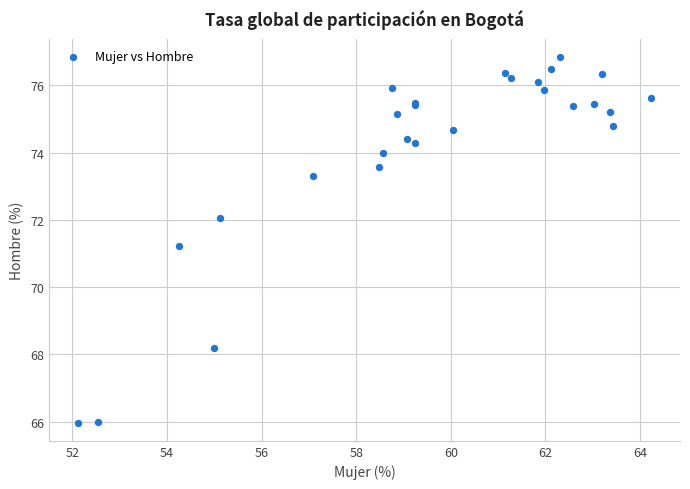

What Y value in the scatter plot is closest to 71?

71.2